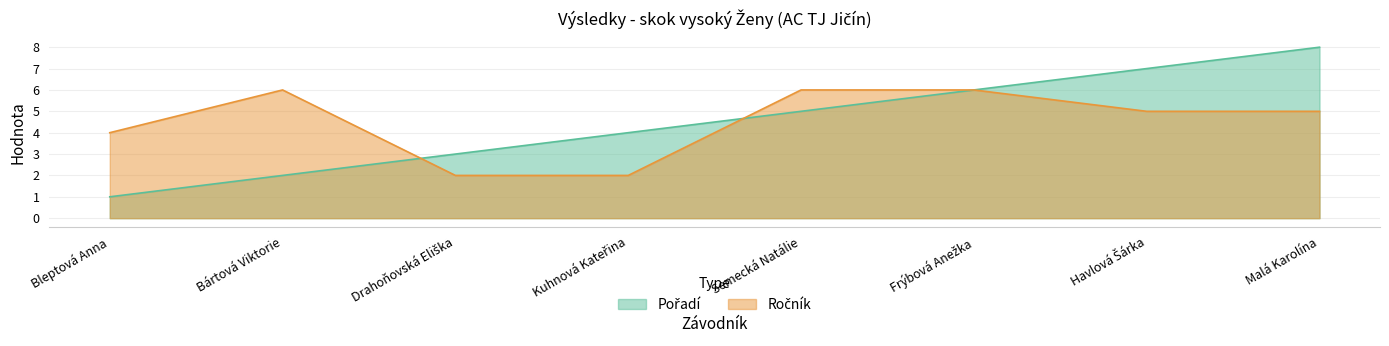

What is the difference between the Pořadí values at Semecká Natálie and Bleptová Anna?

4